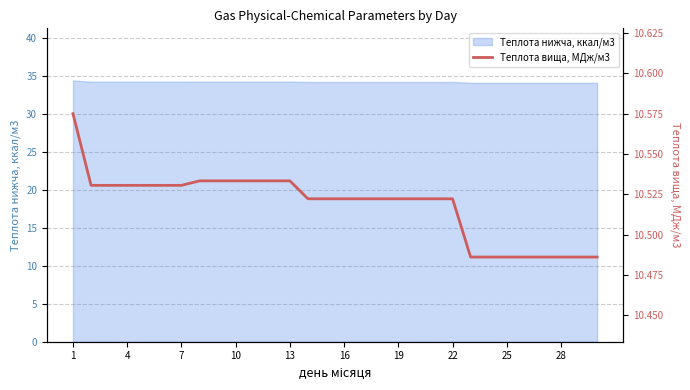

True or false: the data shows 17.6 at 19.

False